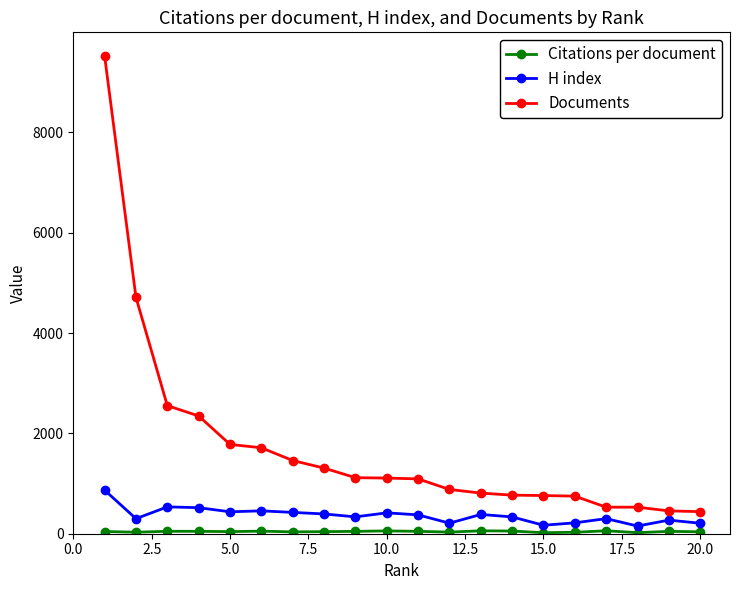

Which series has the largest total across all categories?

Documents